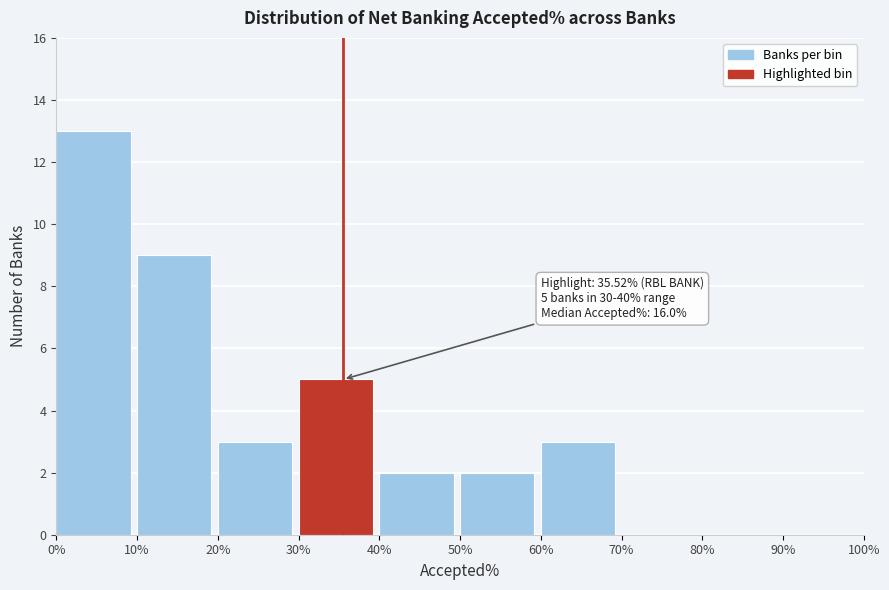

Over which range of the x-axis is the bar tallest?

0% to 10%